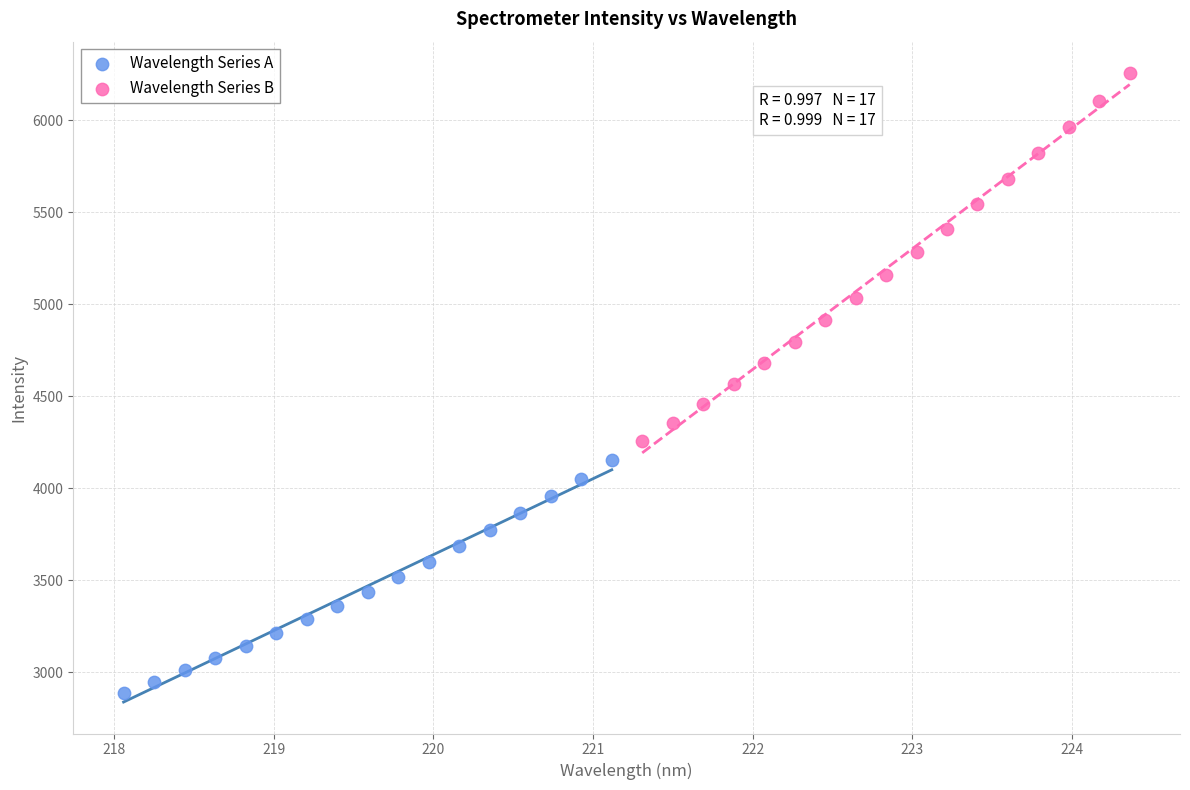

Which series reaches the maximum Y coordinate?

Wavelength Series B